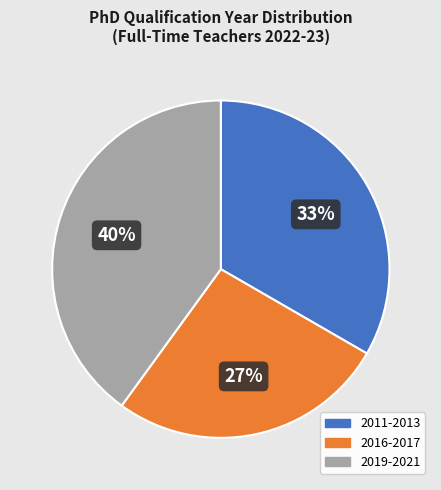

Does any single category account for the majority?

No